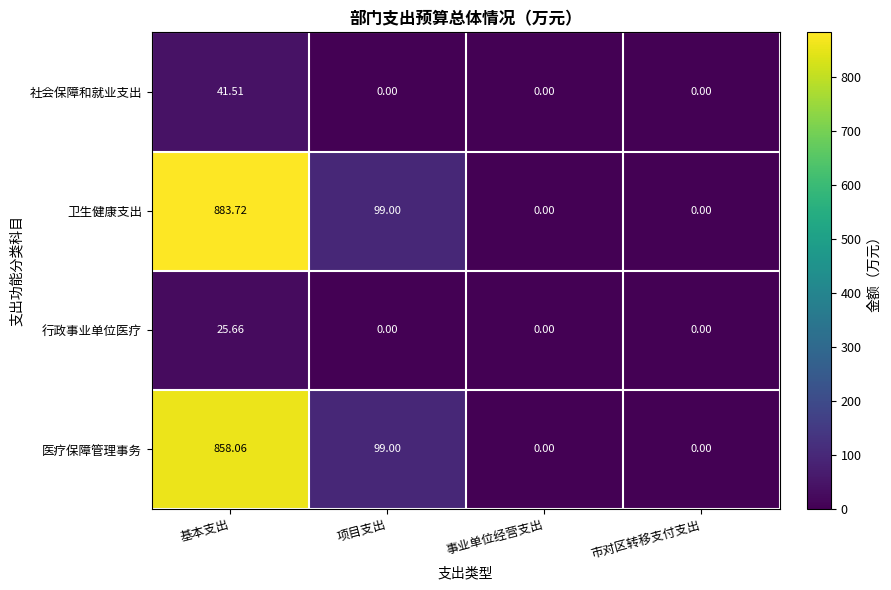

Which series has the widest spread of values?

卫生健康支出